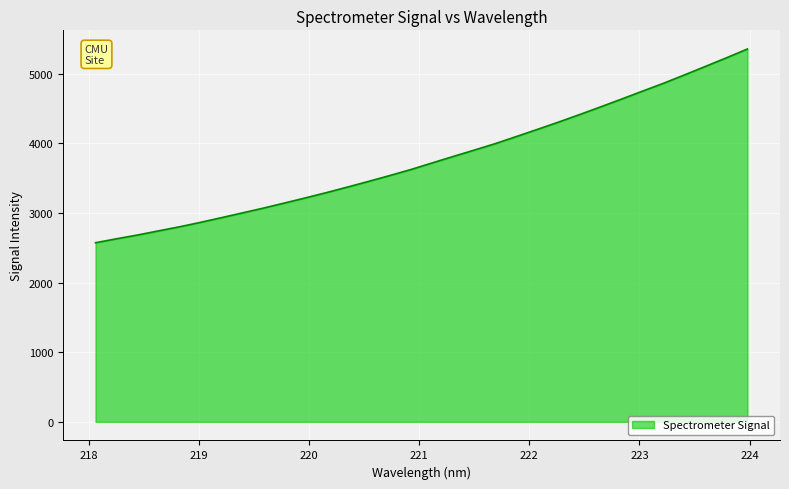

What is the difference between the maximum and minimum values?

2783.3